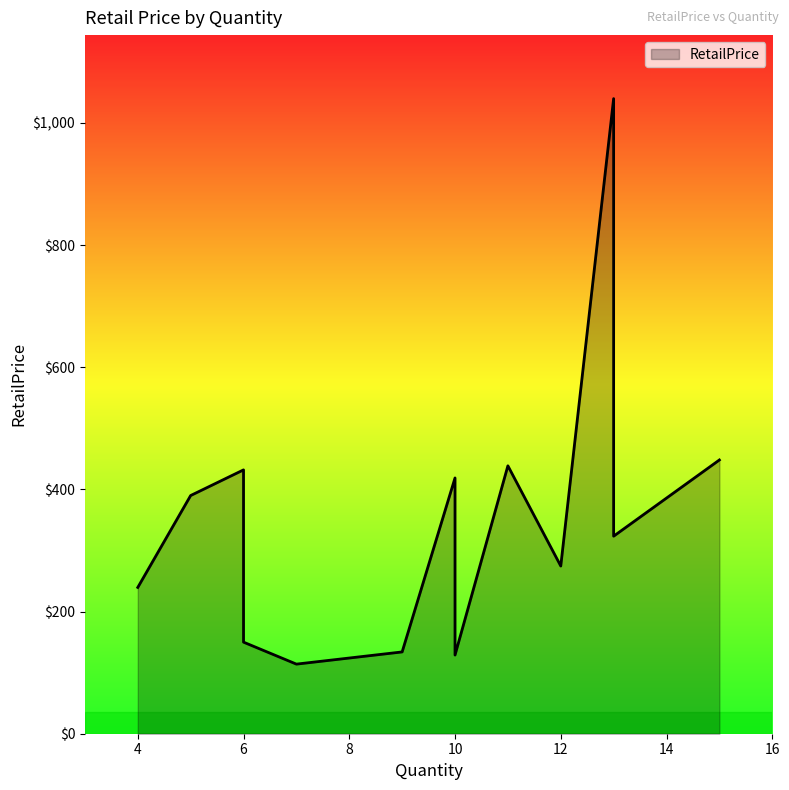

What is the difference between the maximum and second lowest values?

911.1